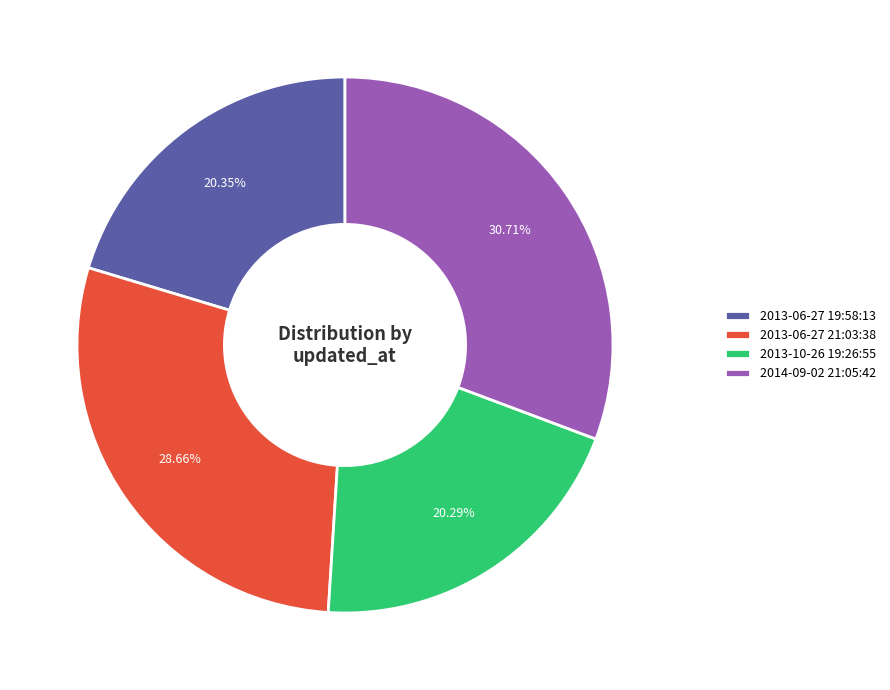

Approximately how many times larger is the value at 2013-06-27 21:03:38 compared to 2013-06-27 19:58:13?

1.4